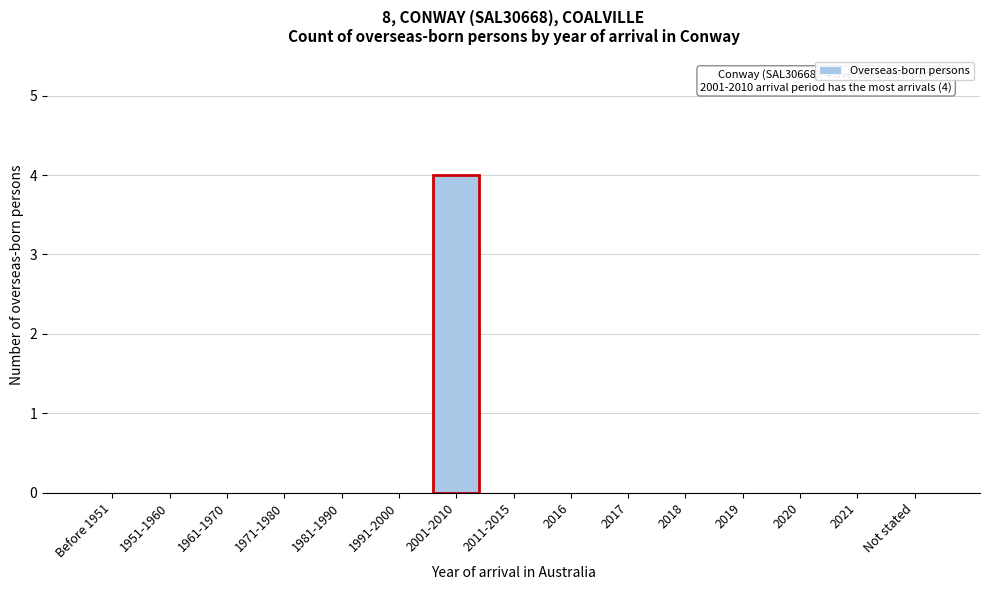

Reading left to right, what are all the values shown in this chart?

Before 1951=0	1951-1960=0	1961-1970=0	1971-1980=0	1981-1990=0	1991-2000=0	2001-2010=4	2011-2015=0	2016=0	2017=0	2018=0	2019=0	2020=0	2021=0	Not stated=0